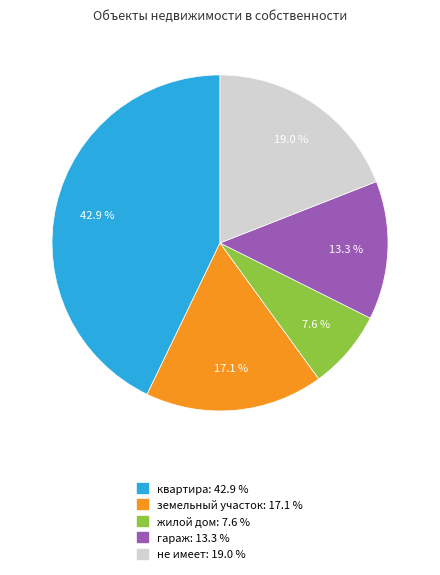

True or false: квартира accounts for 43% of the total.

True